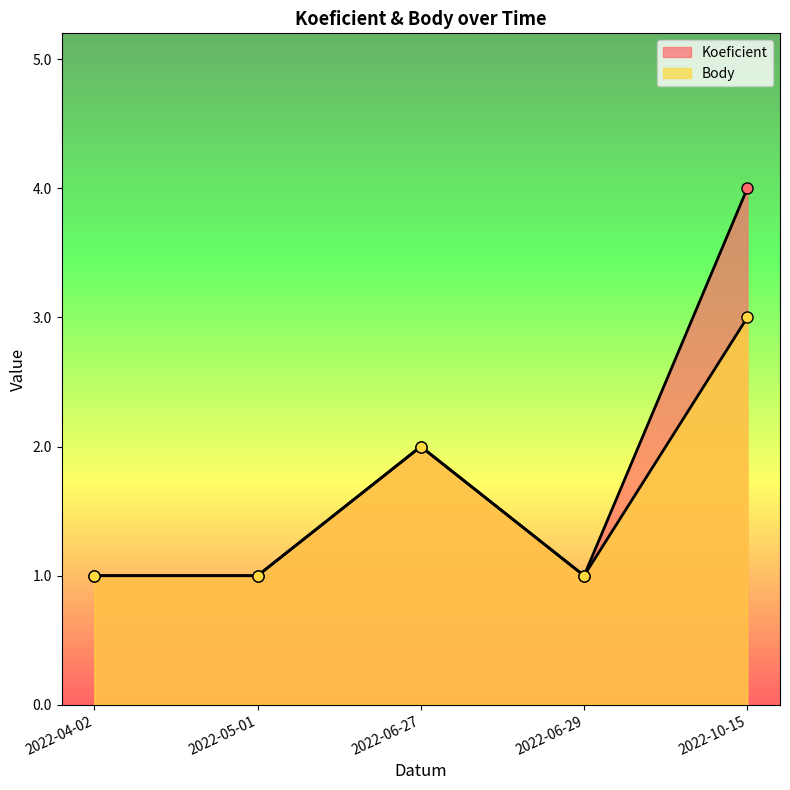

At which category is the sum across all series the highest?

2022-10-15